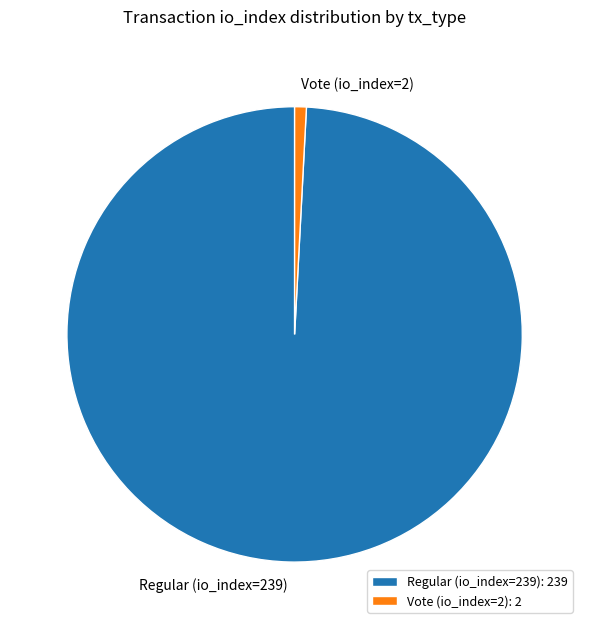

Count the number of slices in the pie.

2